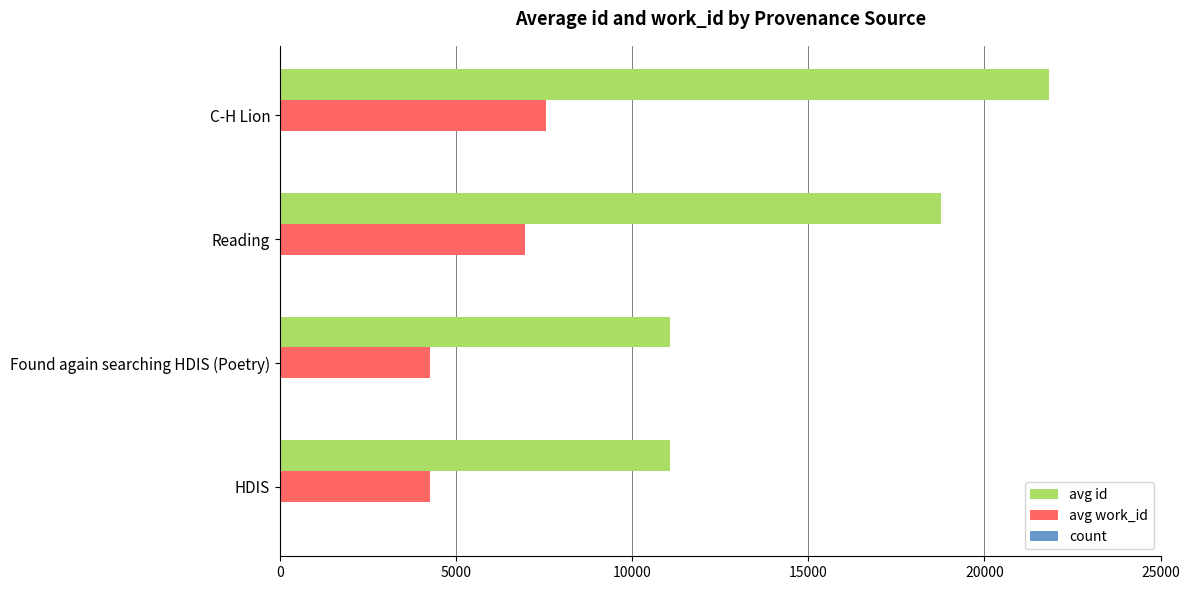

What is the maximum value shown in the chart?

21837.3